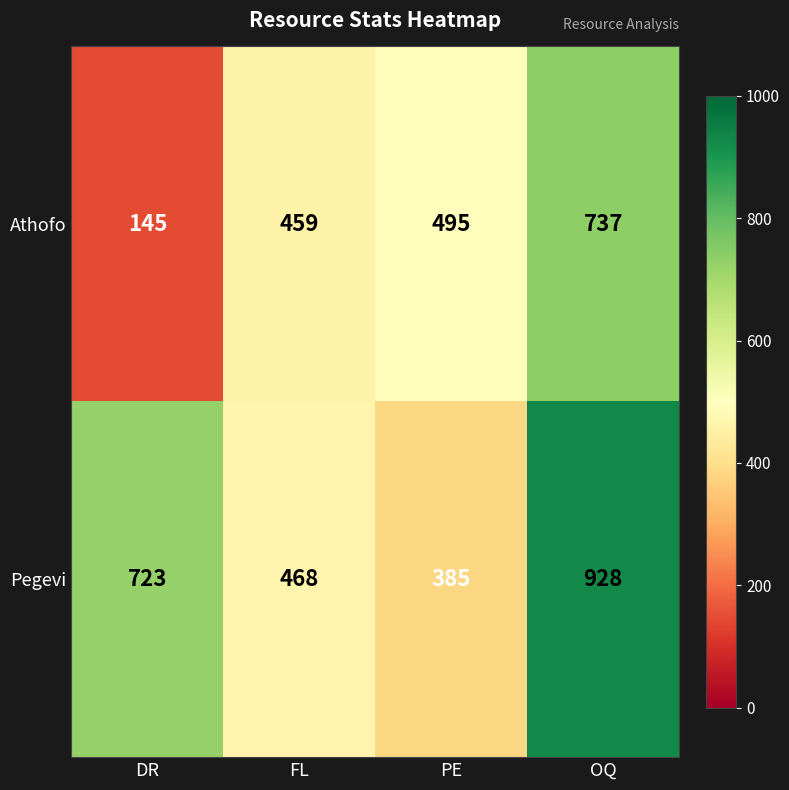

Count the number of data series in this chart.

2